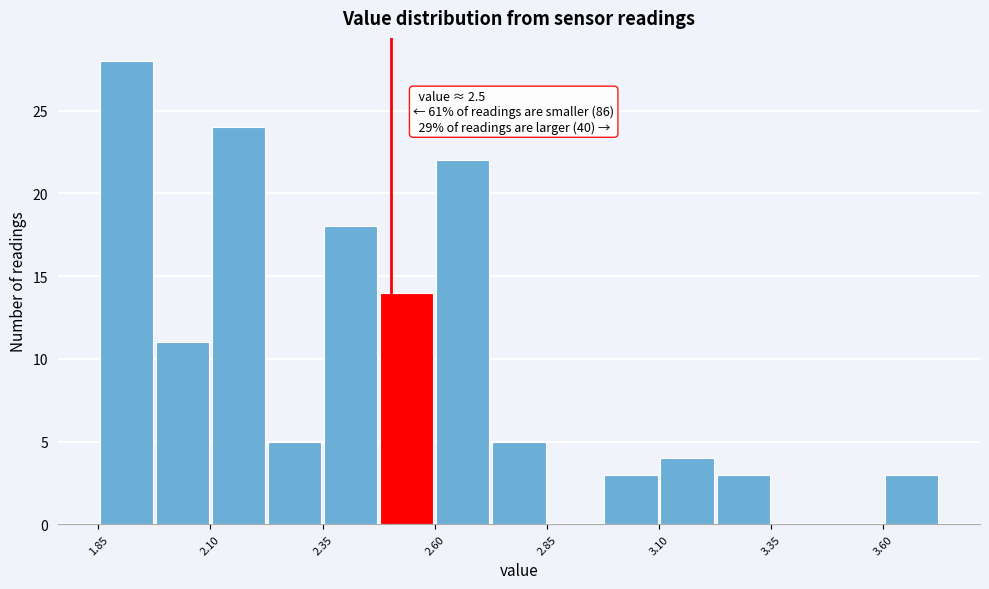

Read against the x-axis, roughly where is the centre of the tallest bar?

1.90